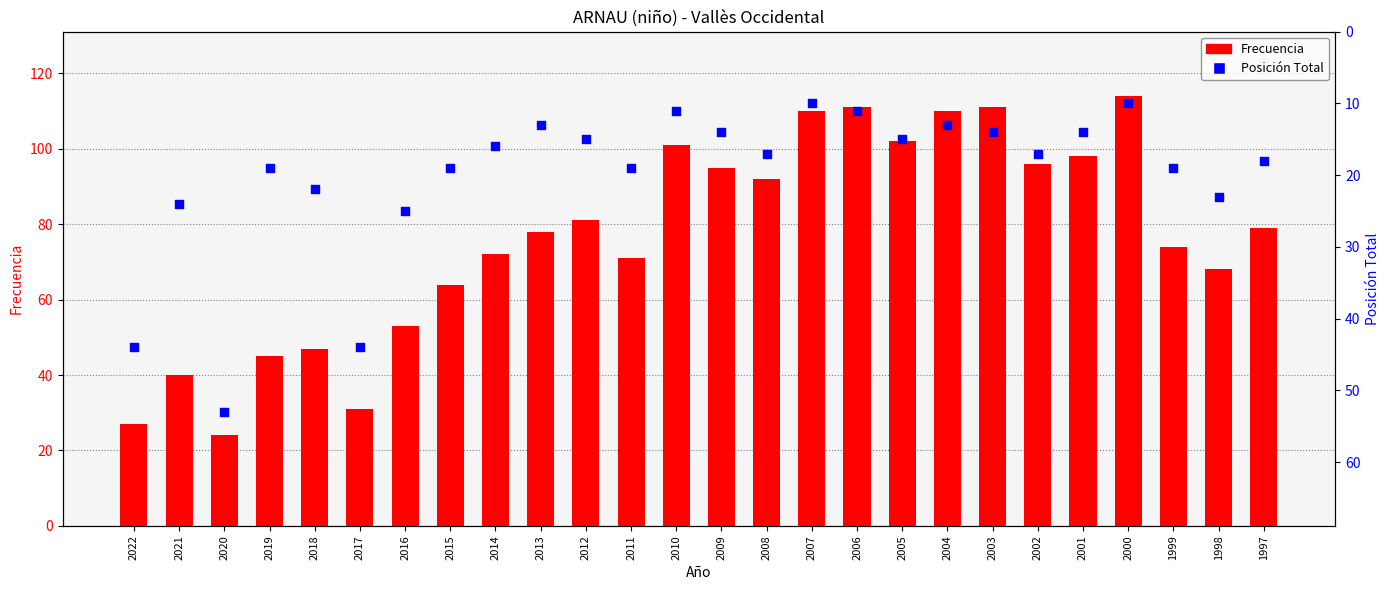

Which series reaches the minimum Y coordinate?

Posición Total